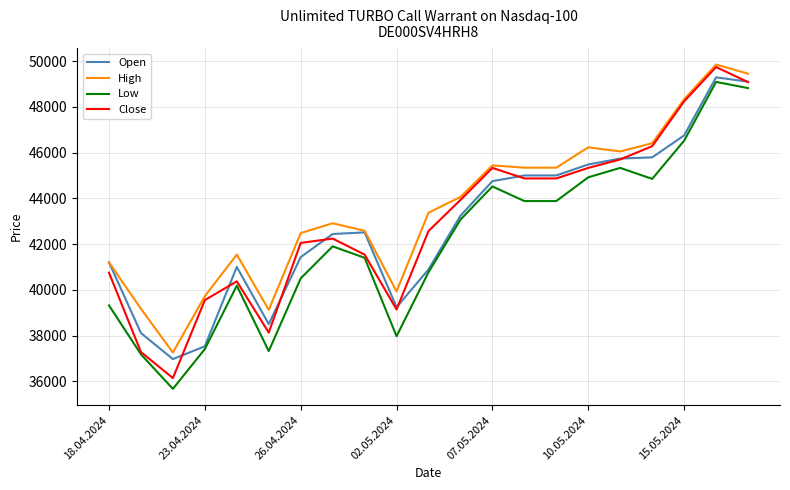

What is the sum of all Open values?

900065